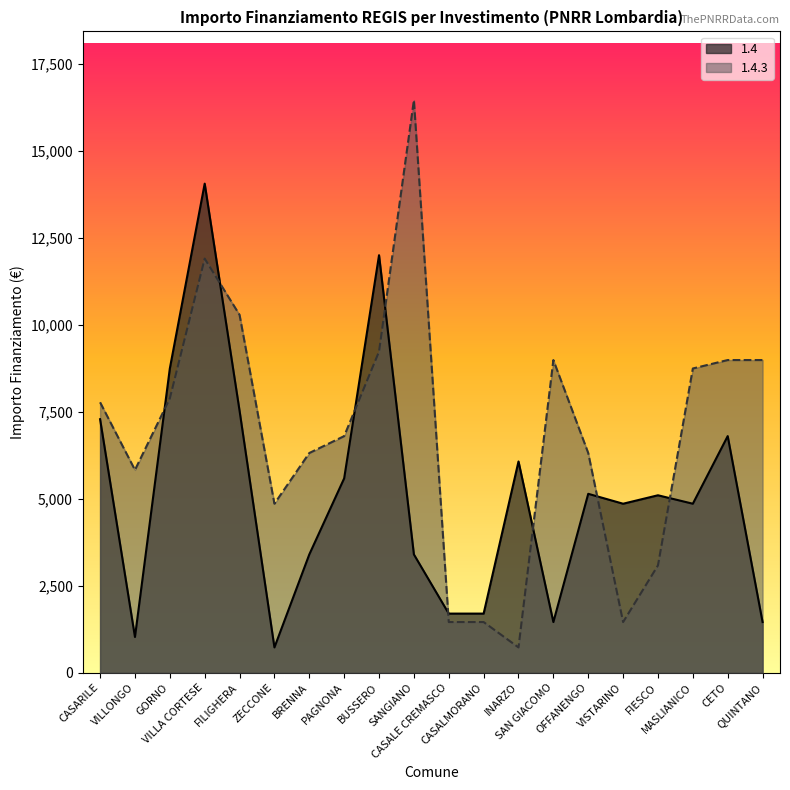

True or false: 1.4 has a value of 5103 at FIESCO.

True